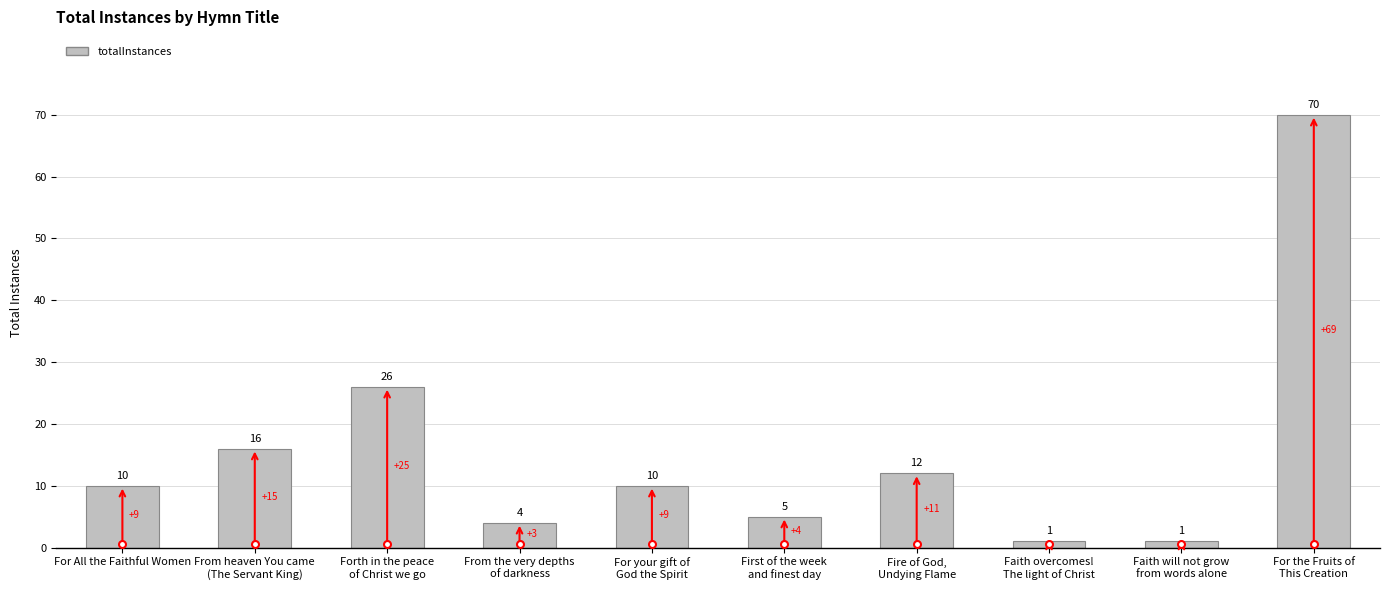

What is the greatest value displayed?

70